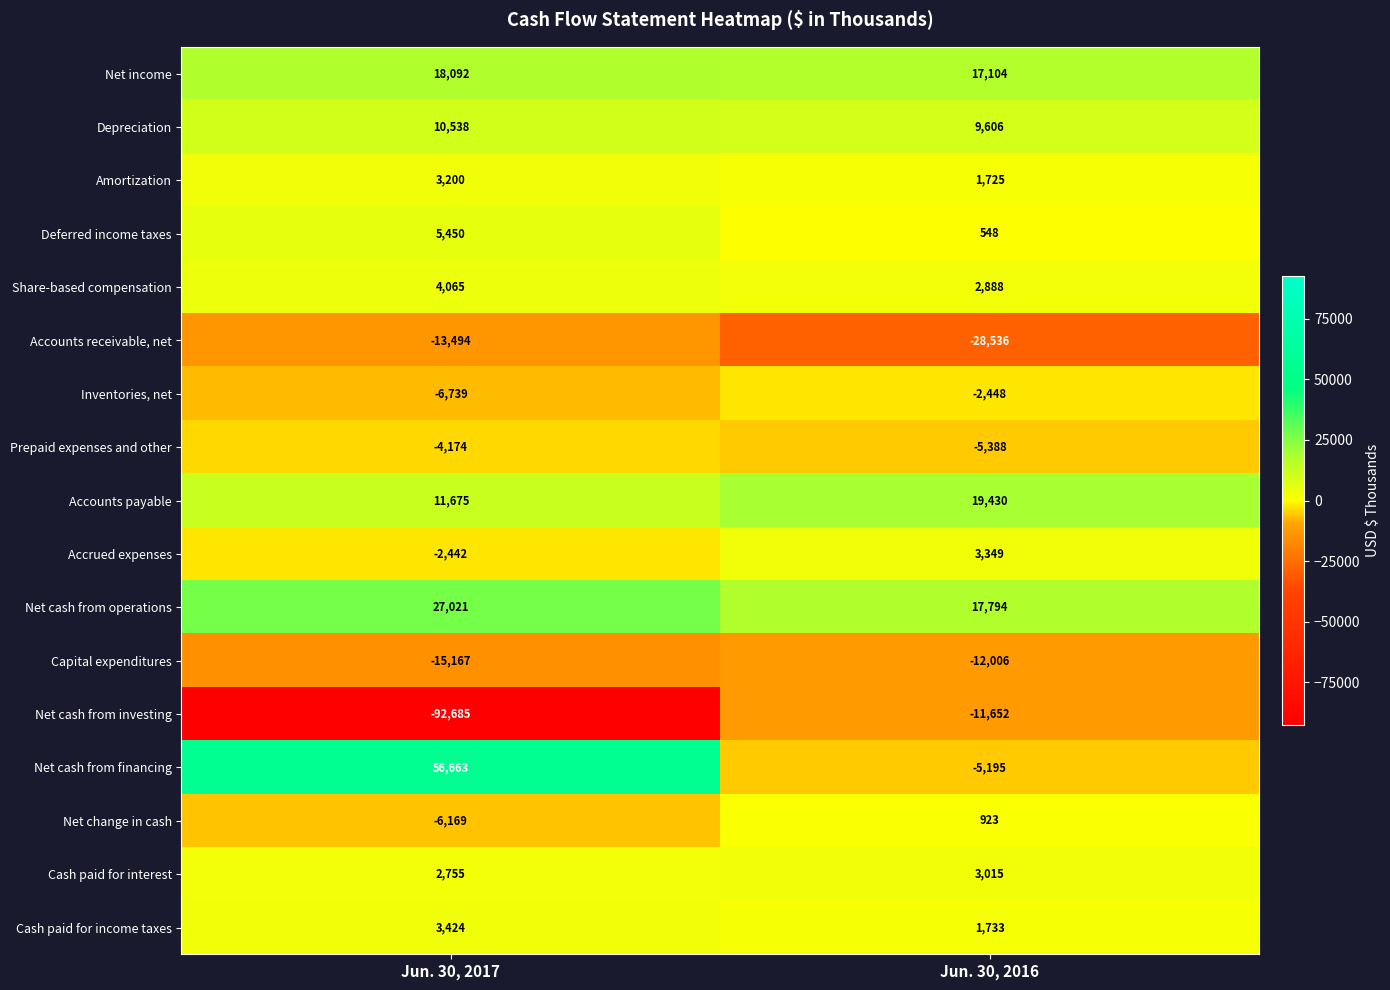

Read the Net change in cash value at Jun. 30, 2017, to the nearest 10.

-6170